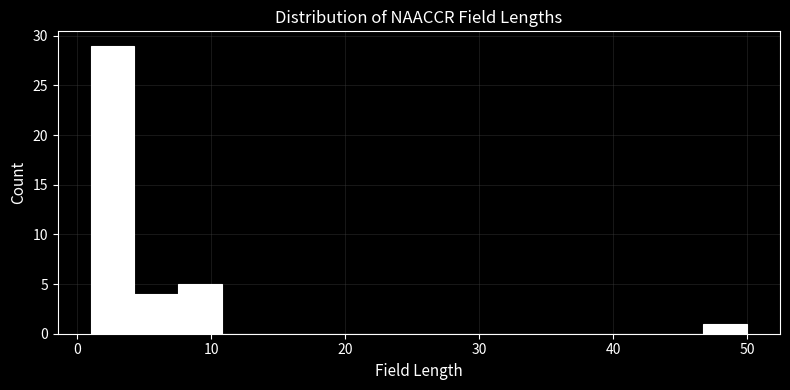

Read against the x-axis, roughly where is the centre of the tallest bar?

3